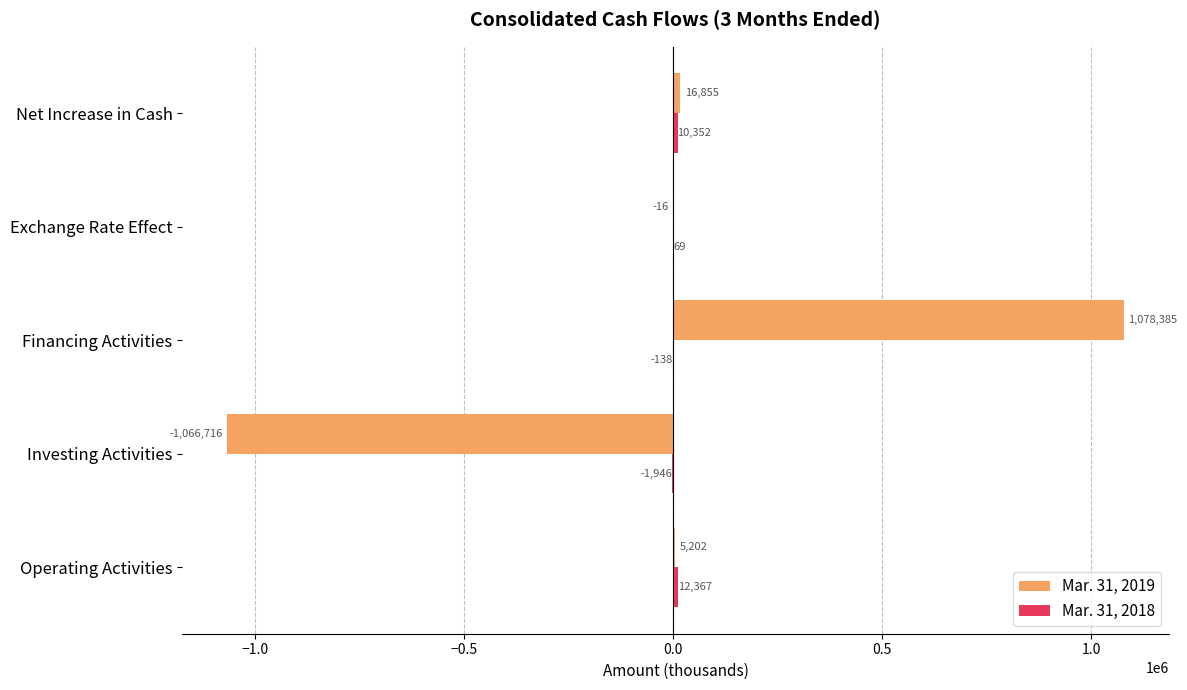

Which series has the largest range (max minus min)?

Mar. 31, 2019